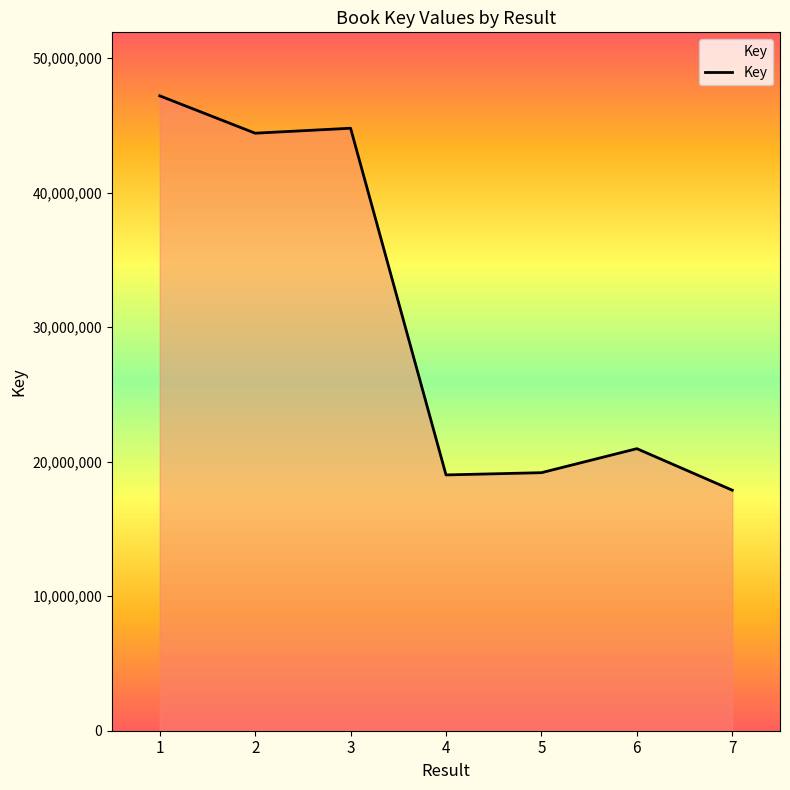

What is the average value?

30486333